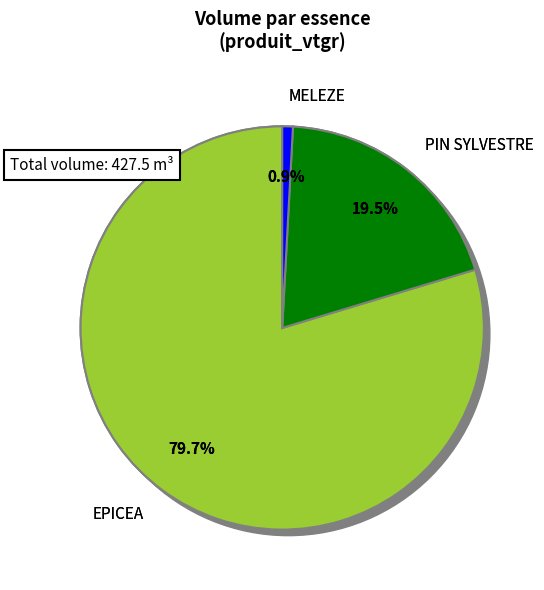

True or false: EPICEA 120/150 accounts for 41% of the total.

False